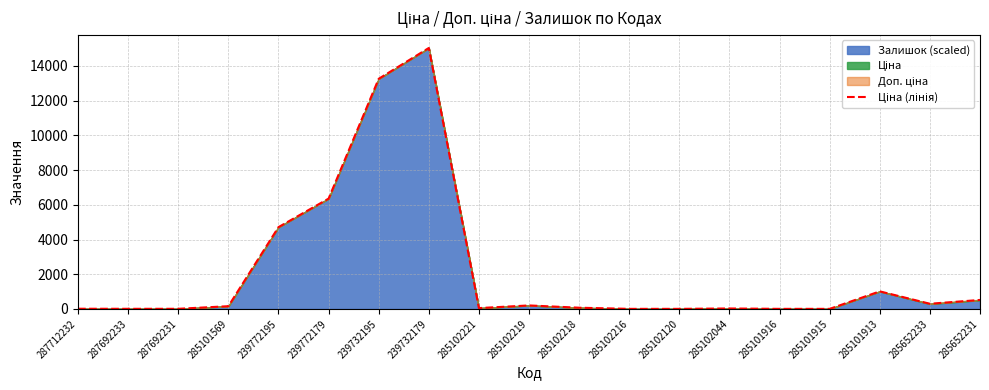

Reading left to right, what are all the values shown in this chart?

287712232=10.2	287692233=6.3	287692231=6.3	285101569=156.8	239772195=4712.9	239772179=6357.0	239732195=13261.9	239732179=15037.5	285102221=47.2	285102219=200.6	285102218=69.1	285102216=3.3	285102120=3.3	285102044=25.2	285101916=3.3	285101915=3.3	285101913=1011.7	285652233=297.5	285652231=516.7